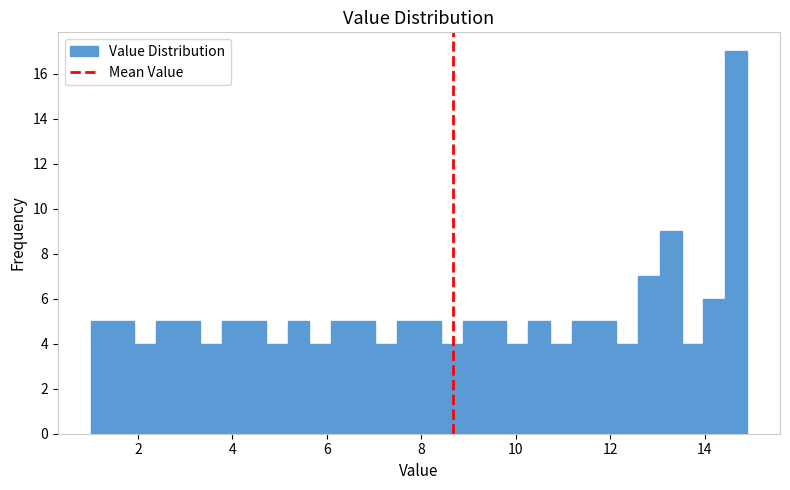

Read against the x-axis, roughly where is the centre of the tallest bar?

14.6